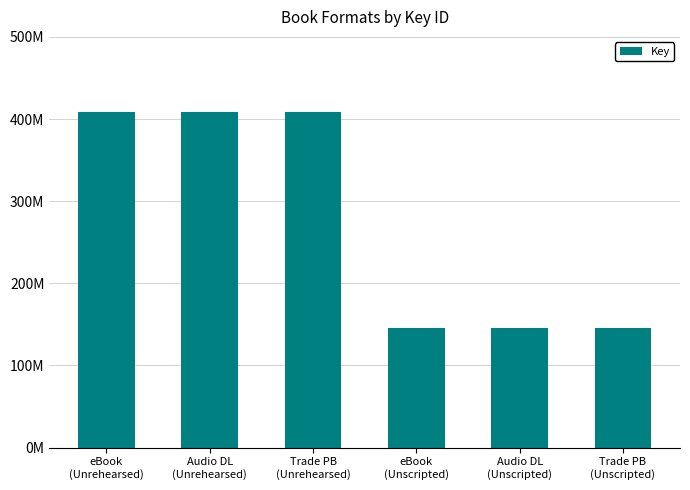

What is the label of the 6th bar from the right?

eBook
(Unrehearsed)